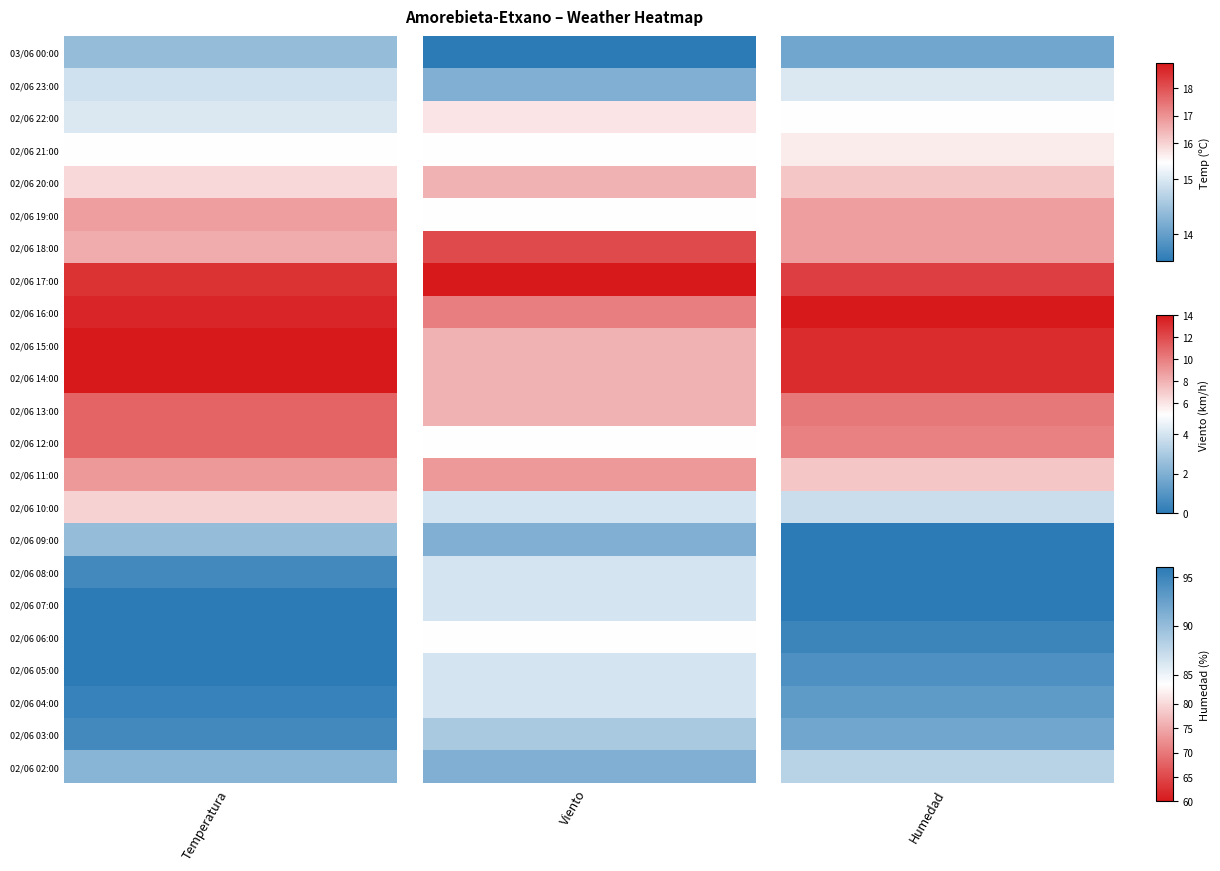

At which label does Viento reach its minimum?

03/06 00:00